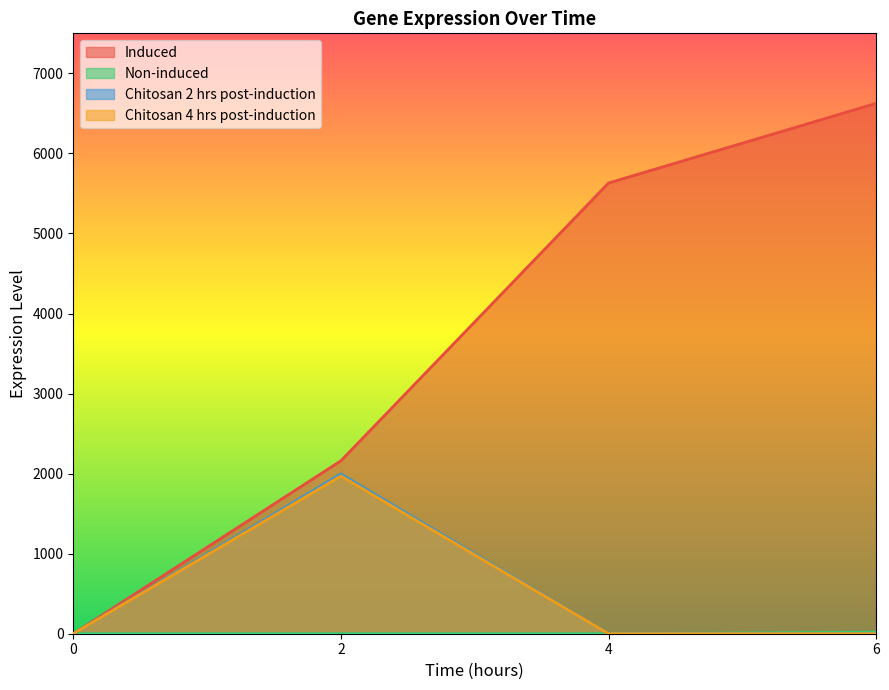

At 0, list the series in order from largest to smallest.

Induced, Non-induced, Chitosan 2 hrs post-induction, Chitosan 4 hrs post-induction